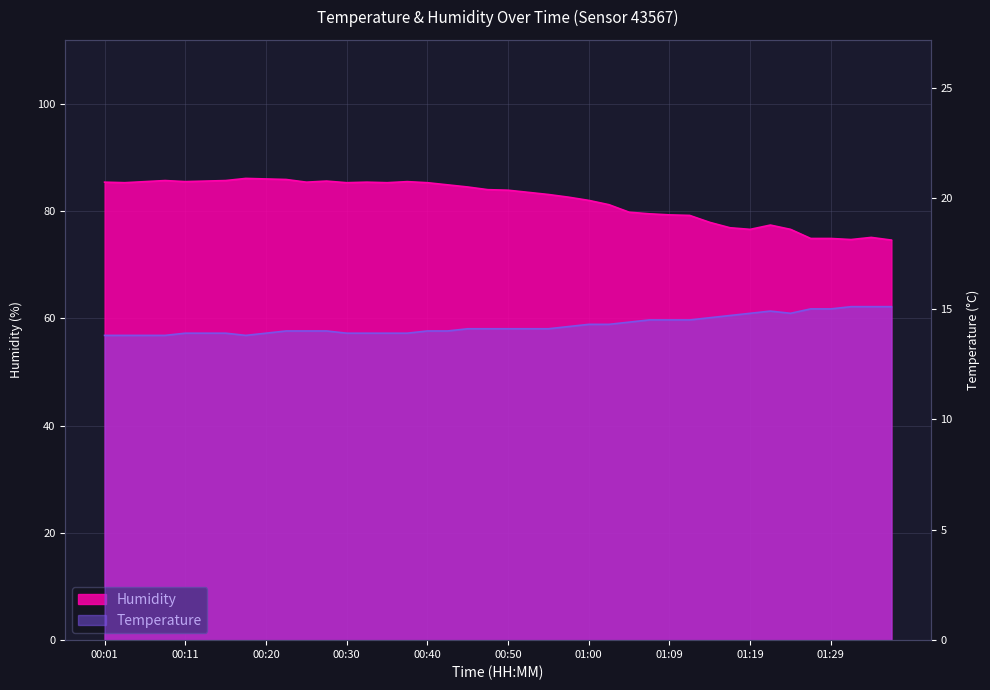

True or false: Temperature and Humidity cross at least once.

False